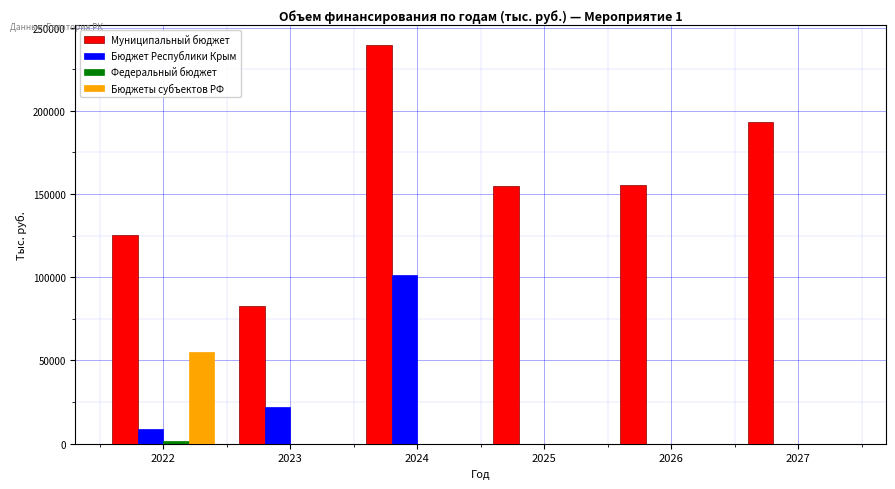

What is the sum of the Бюджет Республики Крым values at 2024 and 2026?

101275.2